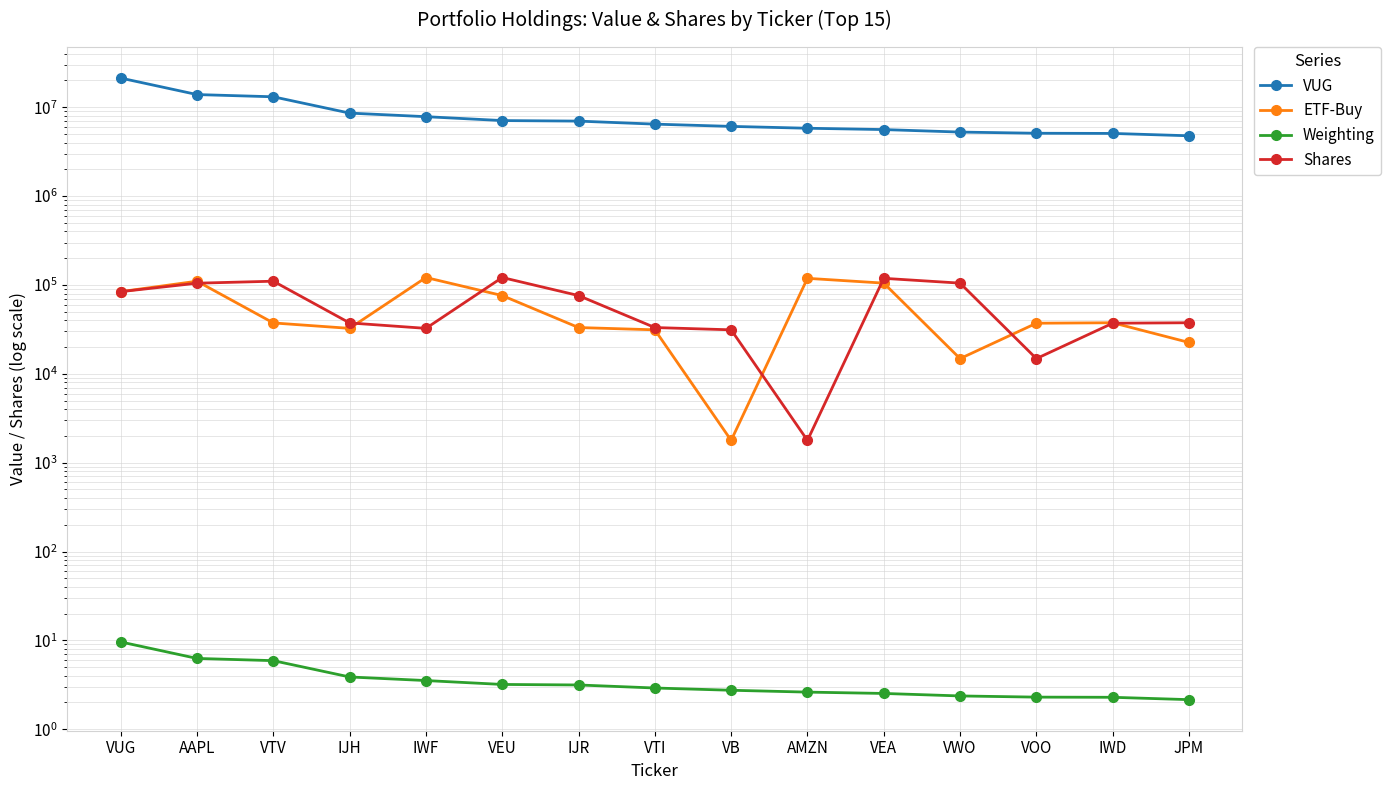

Which has a higher value, IWD or VB?

VB